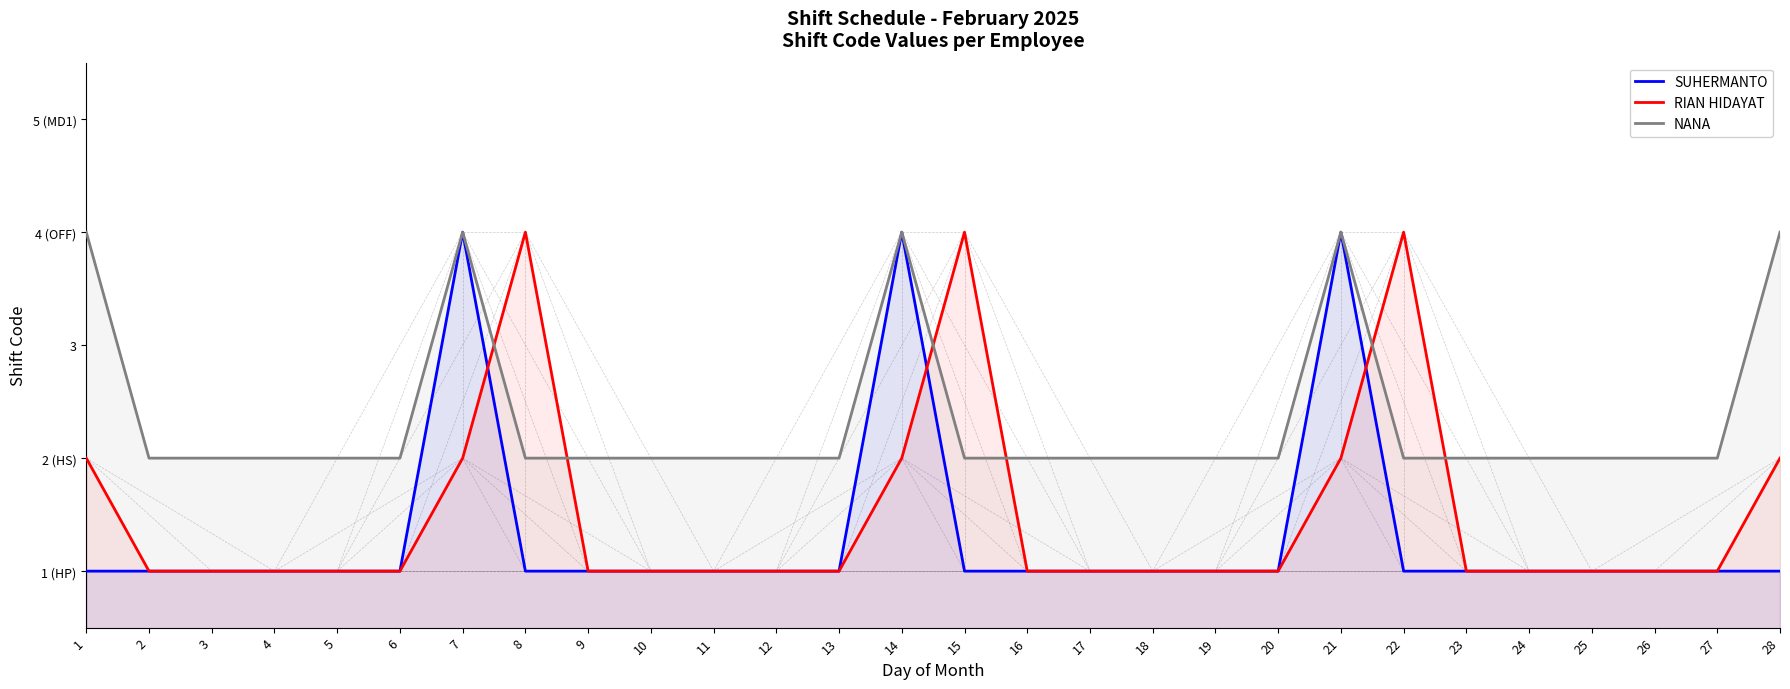

At which category is the sum across all series the highest?

7